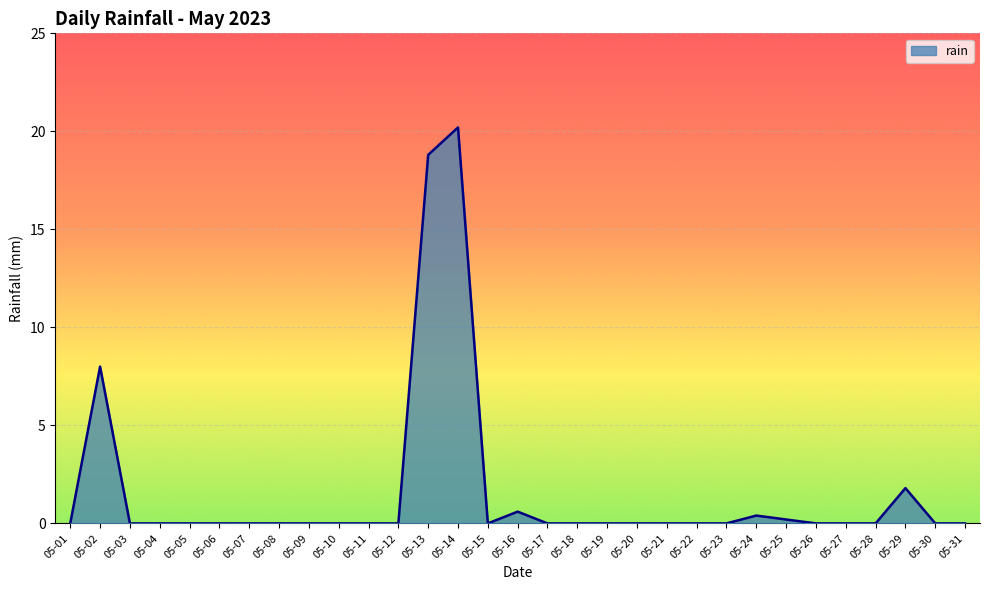

Which has a higher value, 05-21 or 05-13?

05-13